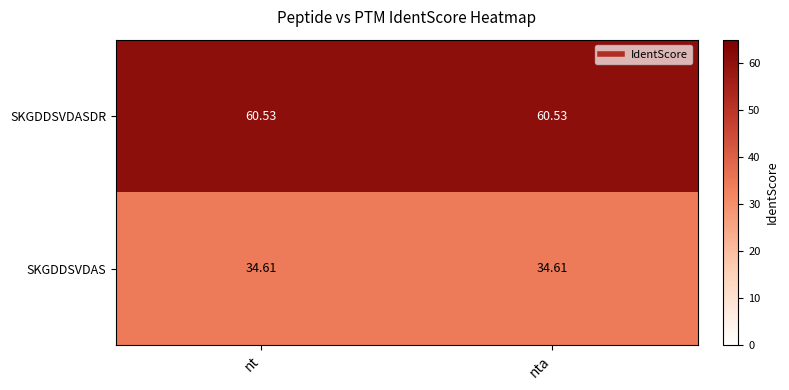

Rank the series by their average value, from lowest to highest.

SKGDDSVDAS, SKGDDSVDASDR